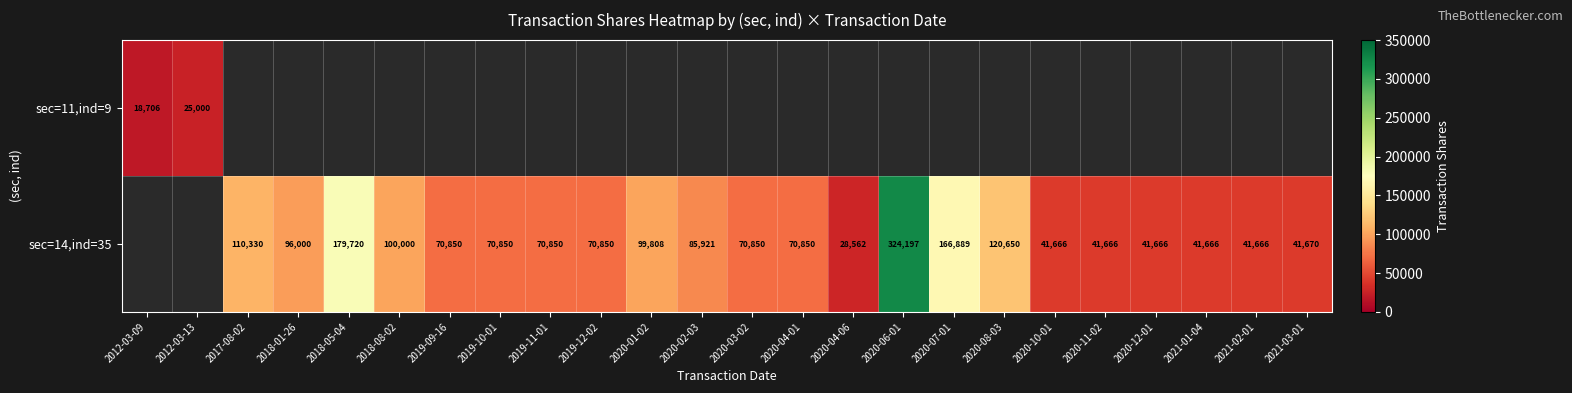

At how many categories does at least one series exceed 65492?

15